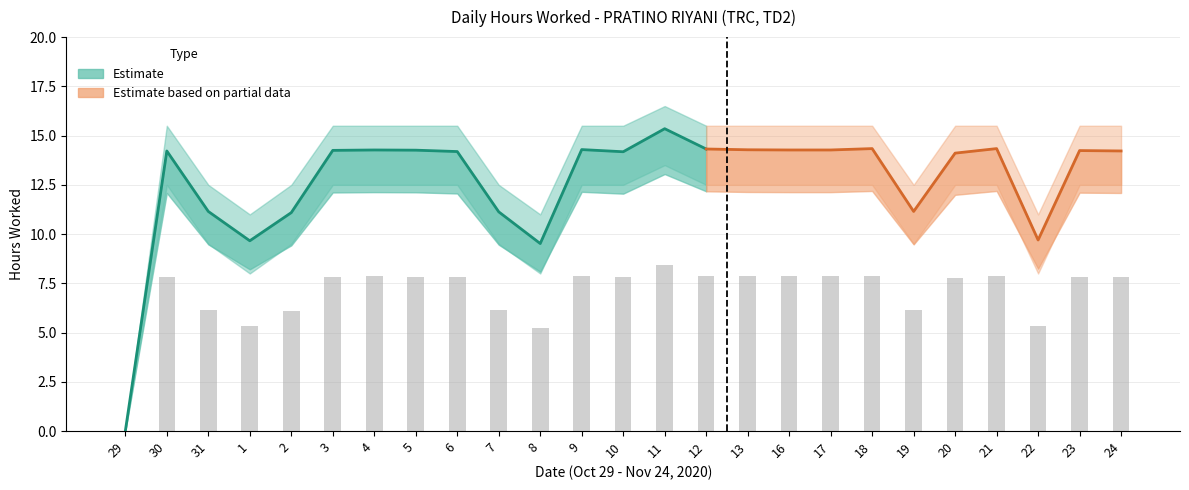

What is the average value of the Hours Worked series?

12.7